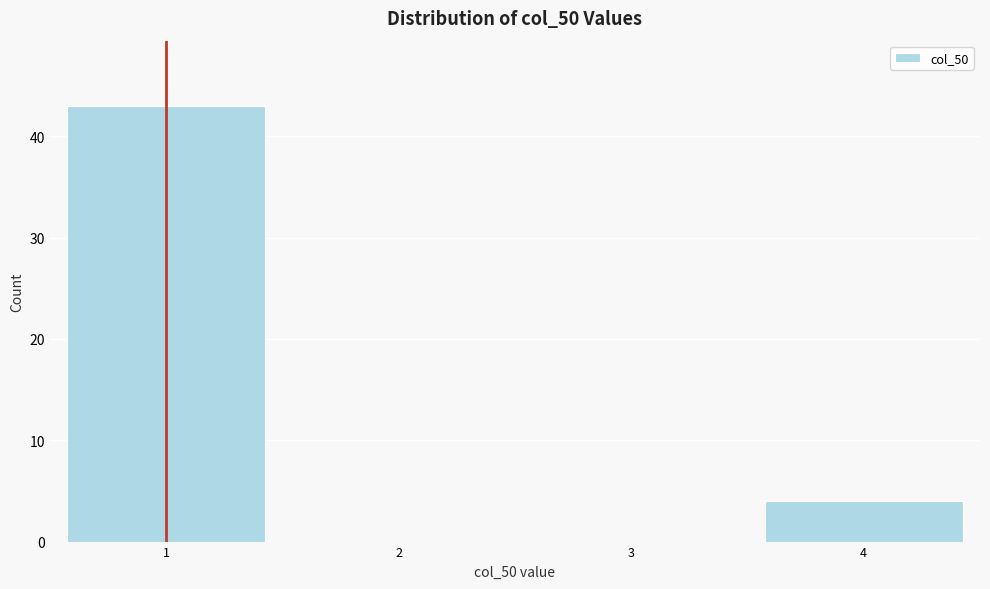

Reading right to left, what are all the values shown in this chart?

4=4	3=0	2=0	1=43